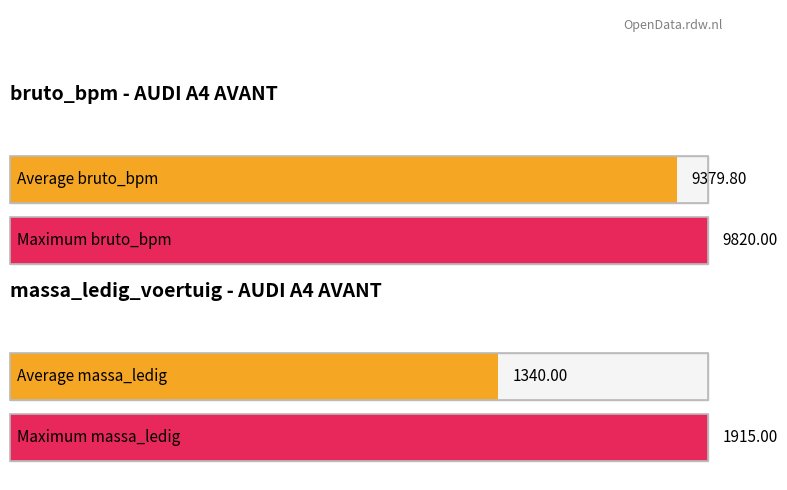

True or false: the data shows 16052 at BLAUW.

False